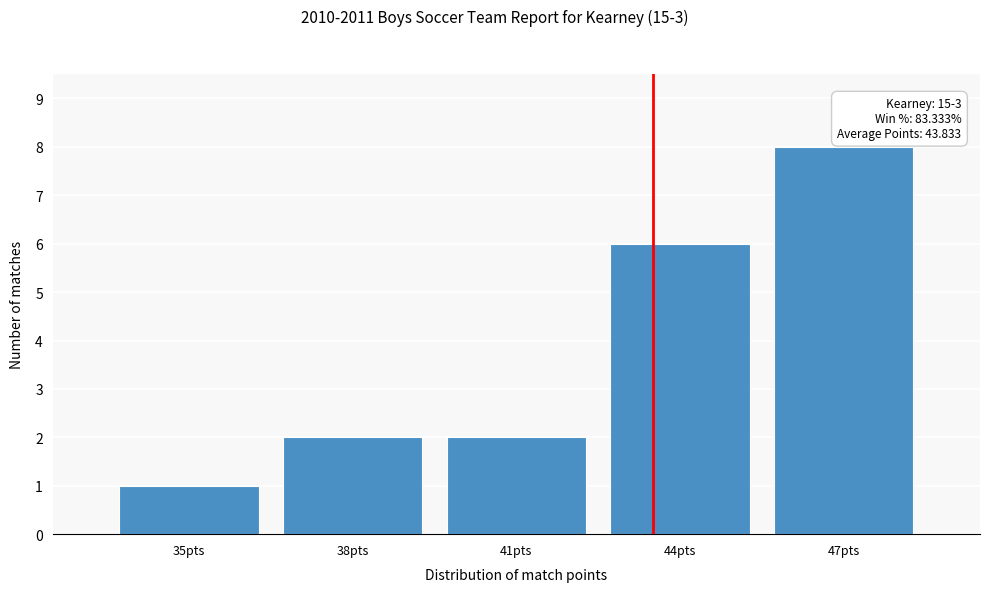

Reading left to right, extract all data points from this chart.

35pts=1	38pts=2	41pts=2	44pts=6	47pts=8